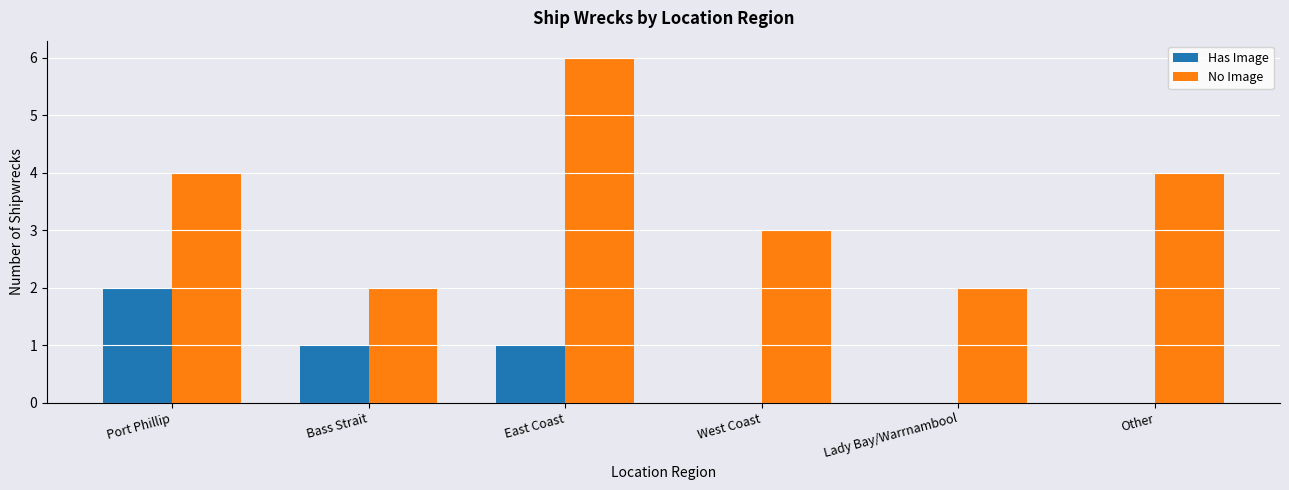

Which series changed the most between East Coast and Other?

No Image